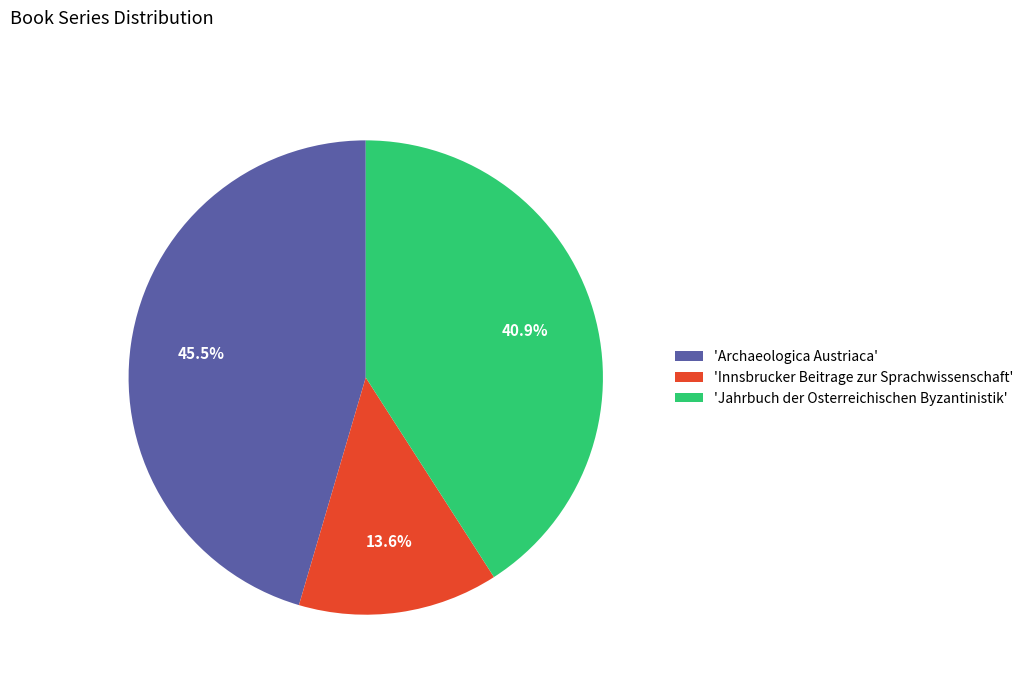

What percentage do 'Archaeologica Austriaca' and 'Jahrbuch der Osterreichischen Byzantinistik' together represent?

86.4%